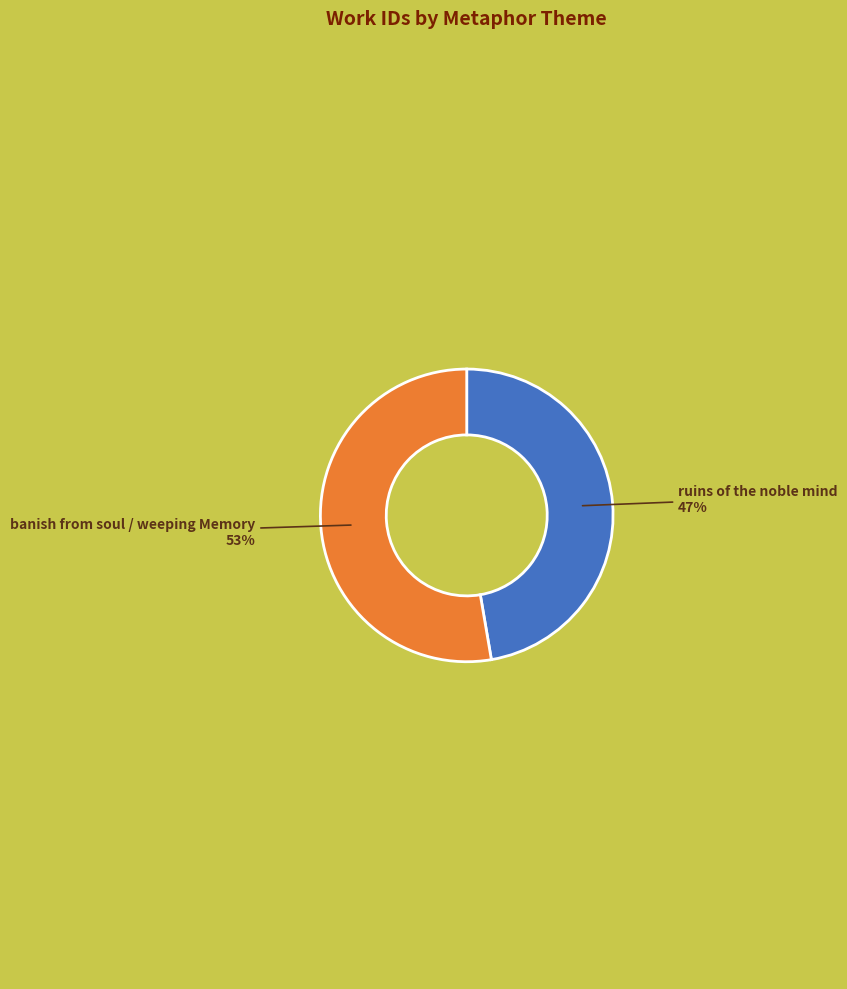

Does ruins of the noble mind account for over 50% of the chart?

No